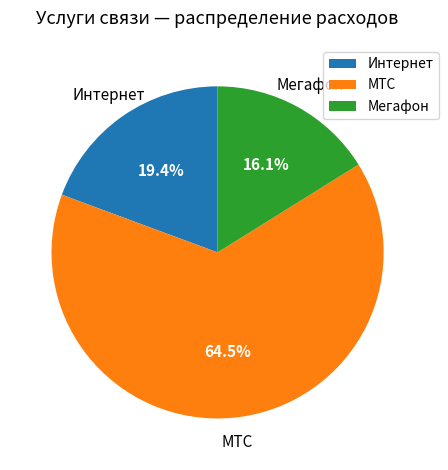

What is the largest slice in the pie chart?

МТС